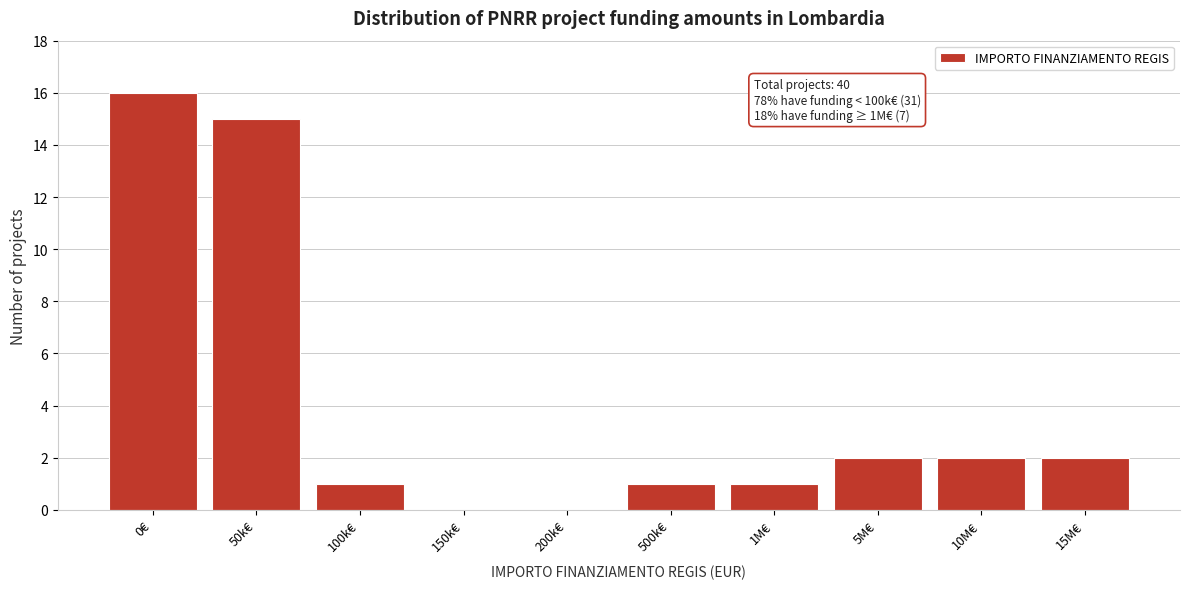

Reading left to right, transcribe all the data shown in this chart.

0€=16	50k€=15	100k€=1	150k€=0	200k€=0	500k€=1	1M€=1	5M€=2	10M€=2	15M€=2